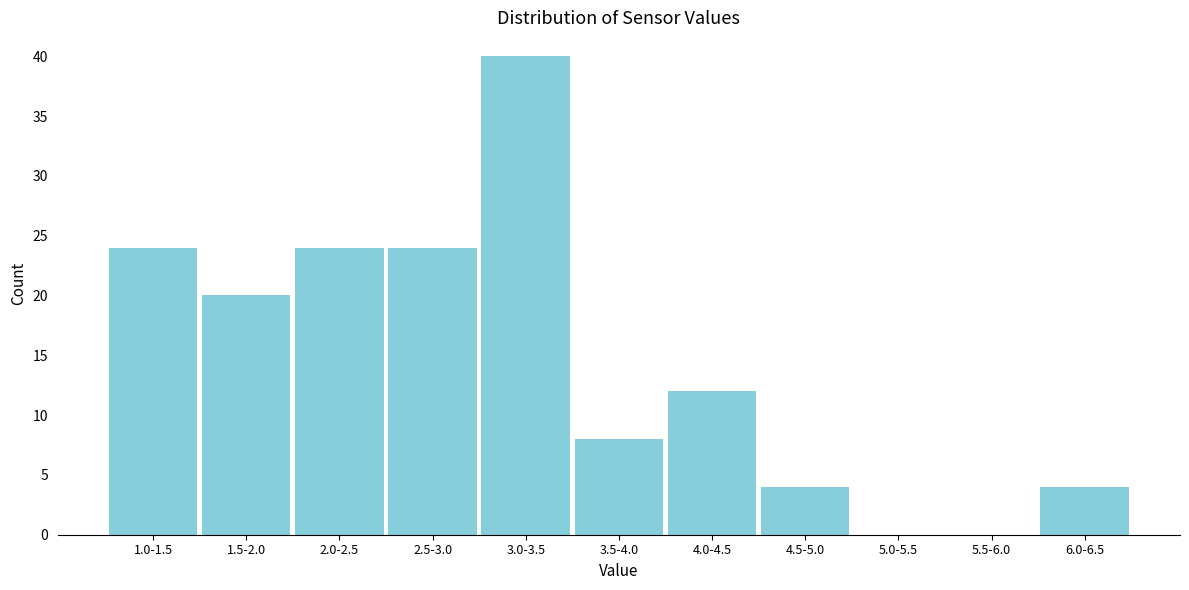

Reading left to right, transcribe all the data shown in this chart.

1.0-1.5=24	1.5-2.0=20	2.0-2.5=24	2.5-3.0=24	3.0-3.5=40	3.5-4.0=8	4.0-4.5=12	4.5-5.0=4	5.0-5.5=0	5.5-6.0=0	6.0-6.5=4